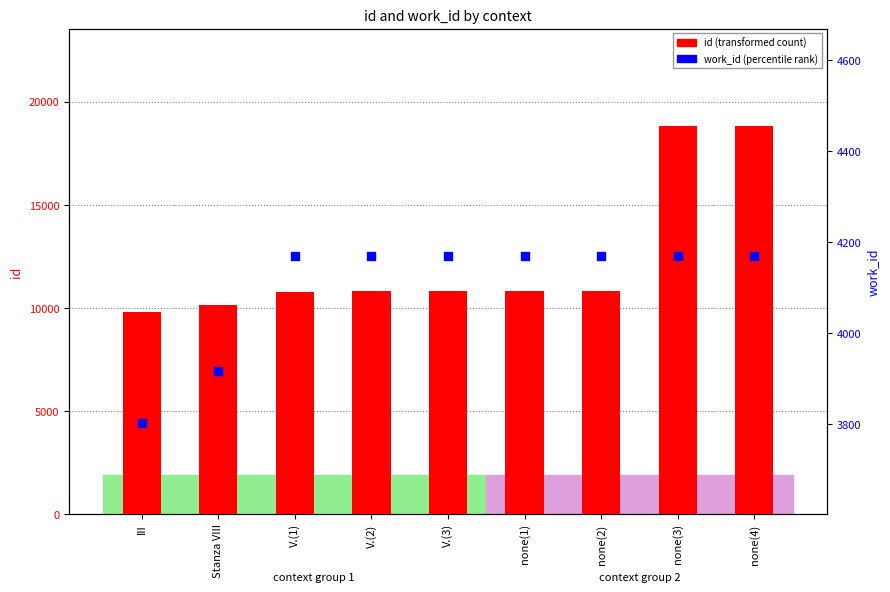

Which series has the largest total across all categories?

id